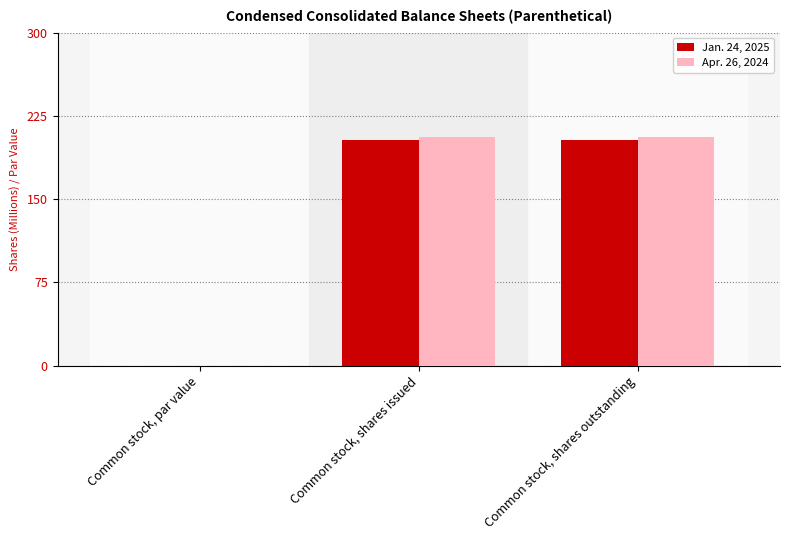

What is the spread (max minus min) of values at Common stock, shares outstanding?

3.0